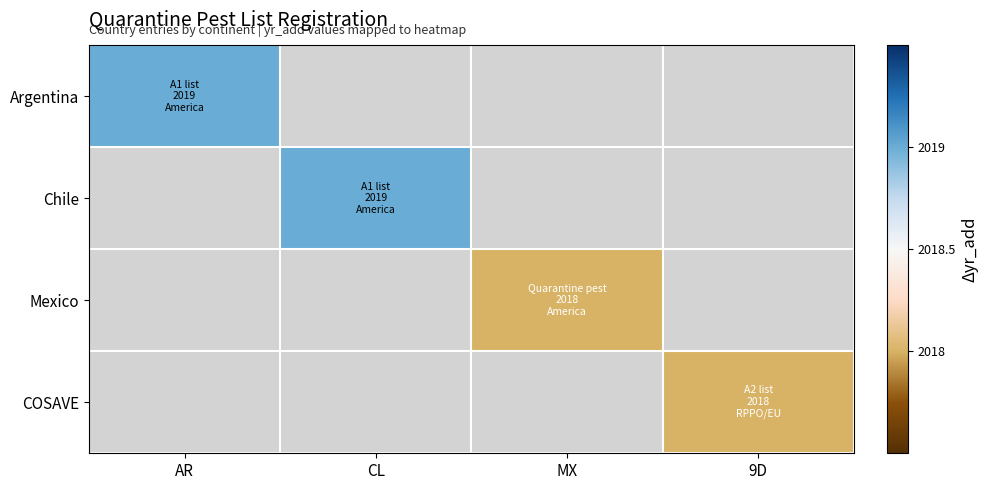

Reading right to left, transcribe all the data shown in this chart.

Argentina: 9D=0	MX=0	CL=0	AR=2019
Chile: 9D=0	MX=0	CL=2019	AR=0
Mexico: 9D=0	MX=2018	CL=0	AR=0
COSAVE: 9D=2018	MX=0	CL=0	AR=0